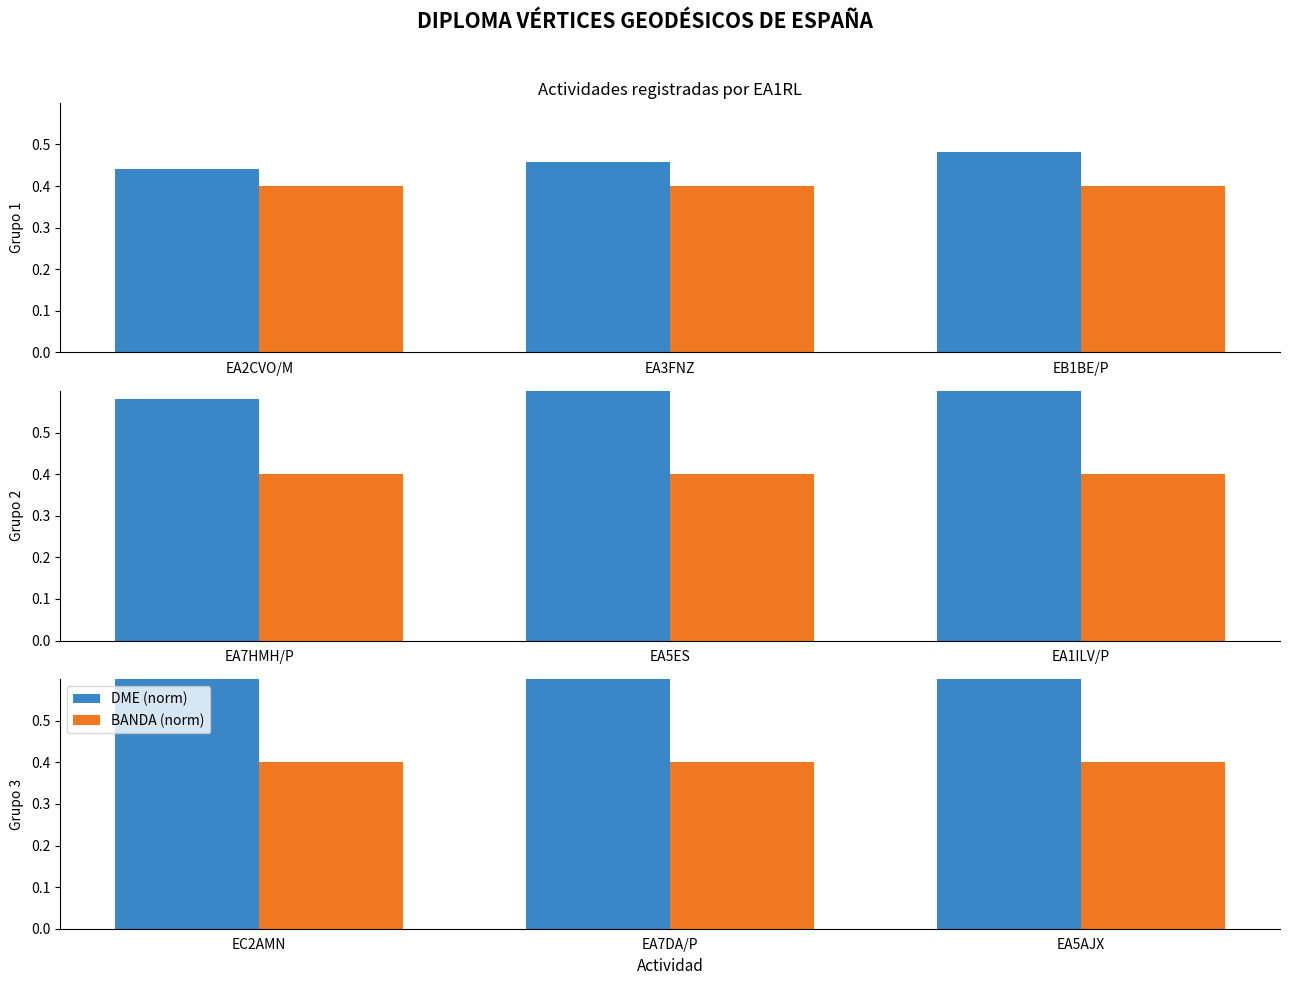

Which category has the lowest value across all series?

EC2AMN